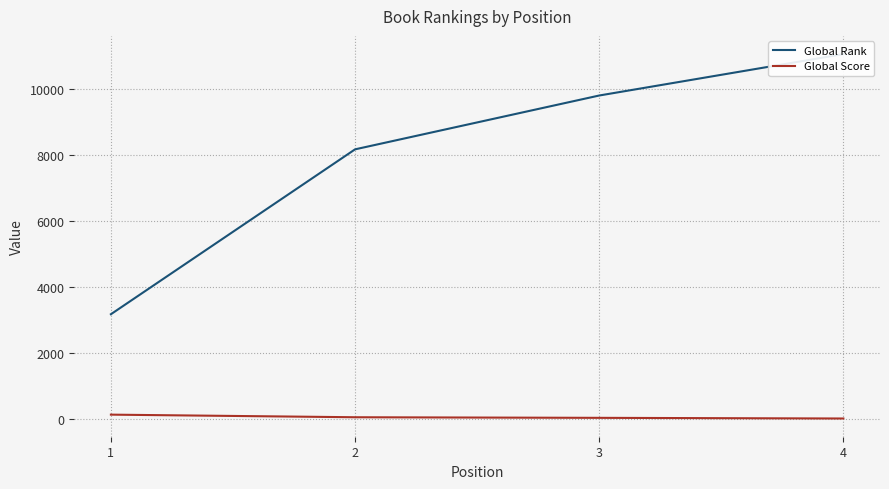

What is the difference between the maximum and minimum values in the Global Score series?

117